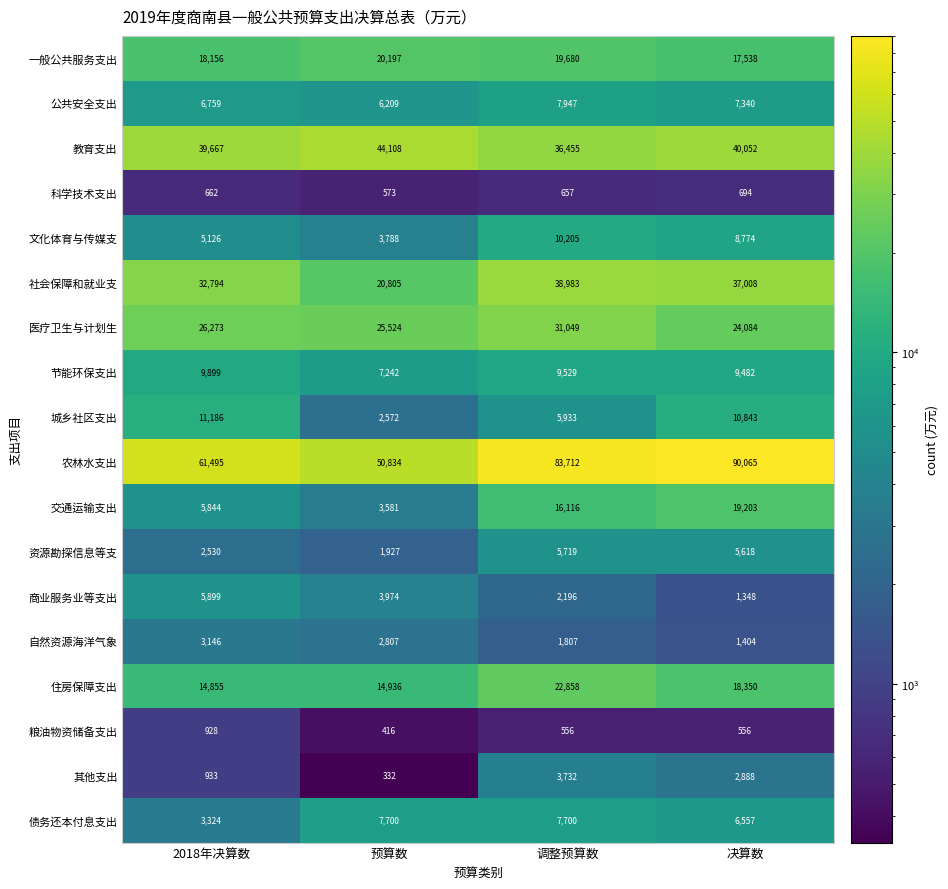

Between 预算数 and 调整预算数, which series saw the biggest shift?

农林水支出